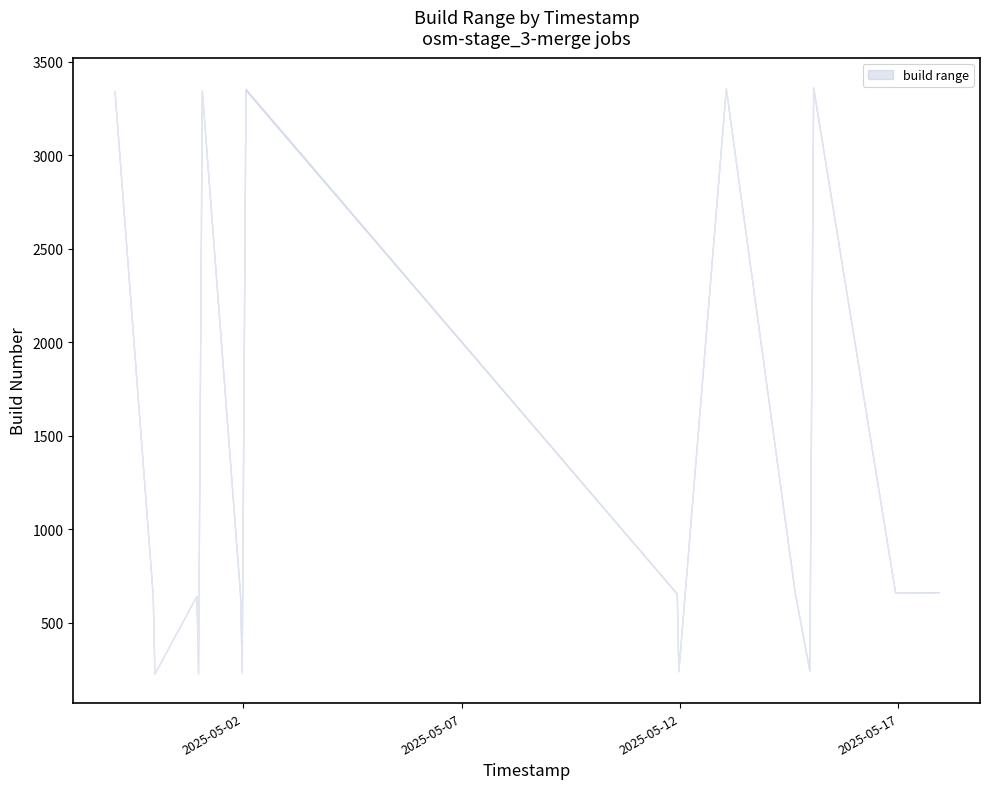

Does the chart have visible grid lines?

No